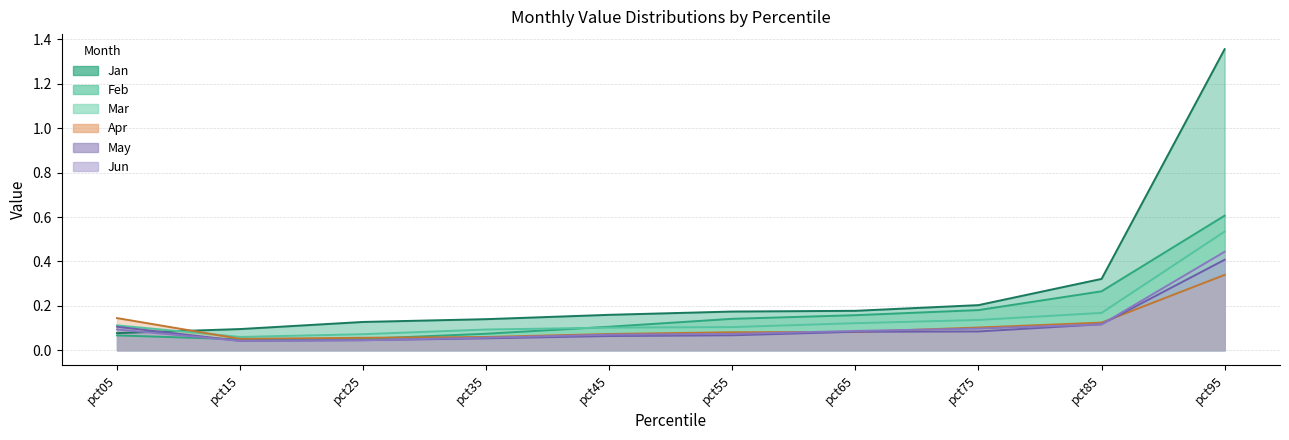

How many distinct data groups are displayed?

6